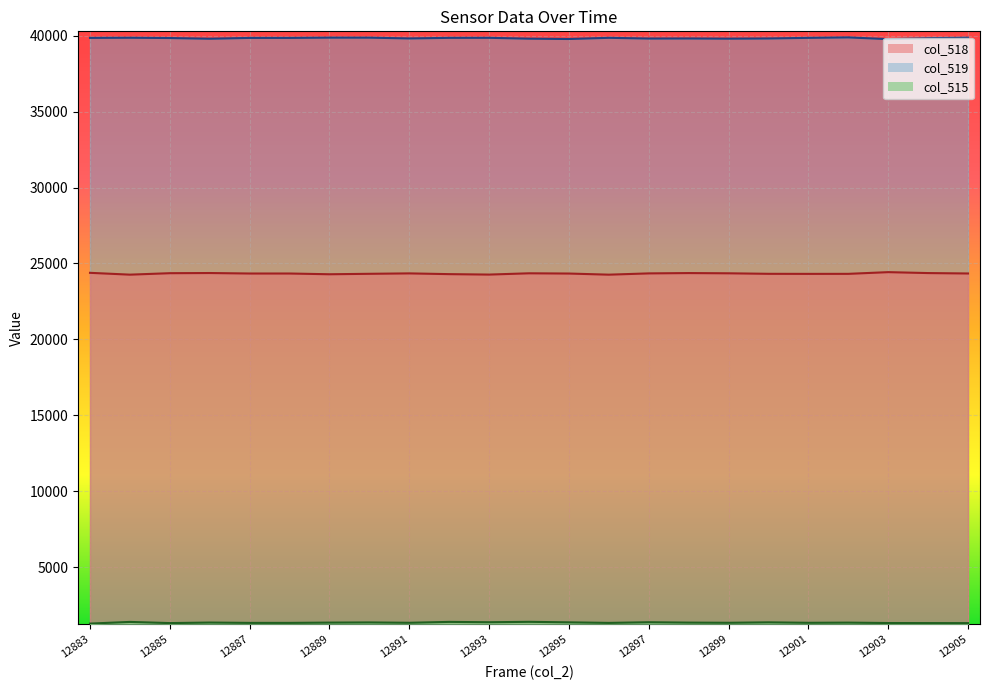

Is it true that col_515 equals 548 at 12889?

False